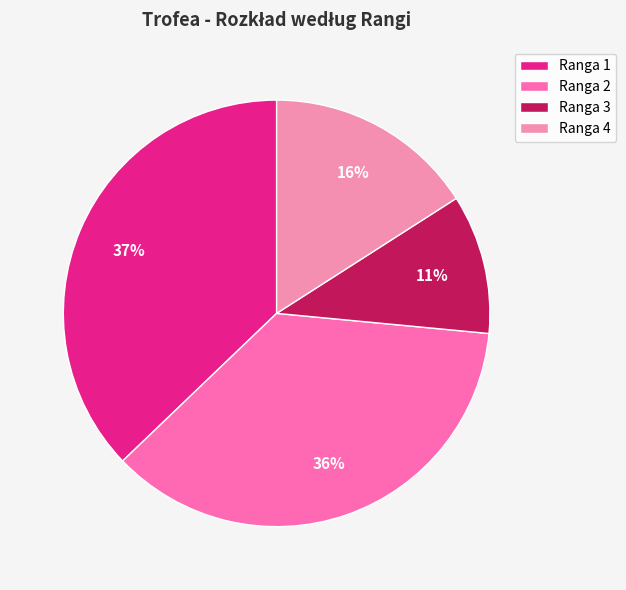

Which slice is the largest?

Ranga 1